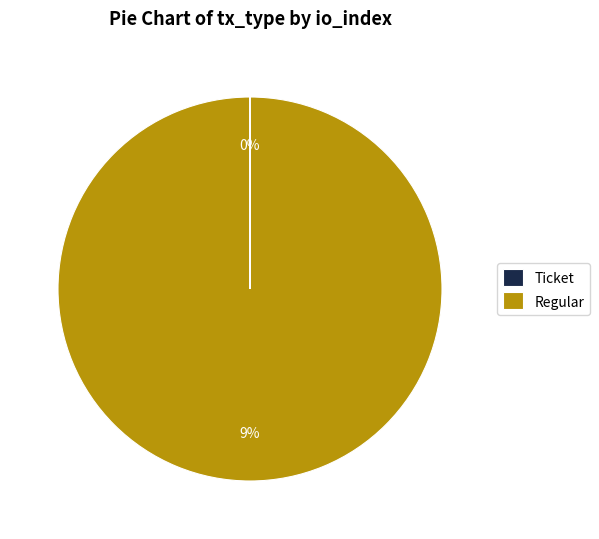

What is the smallest slice in the pie chart?

Ticket (io_index=0)